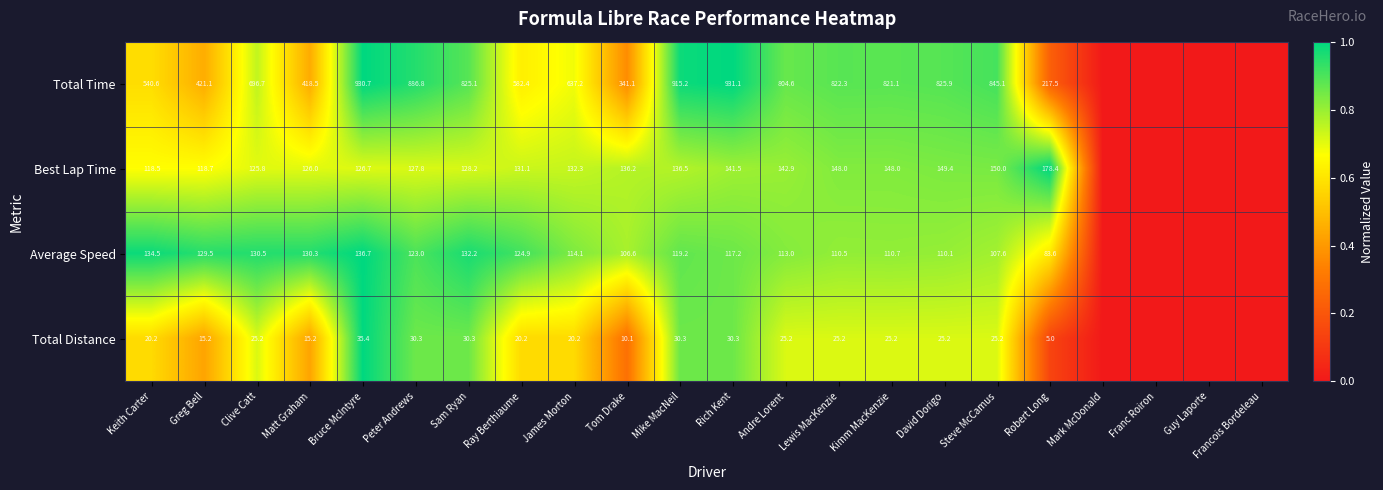

What is the maximum value shown in the chart?

1.0